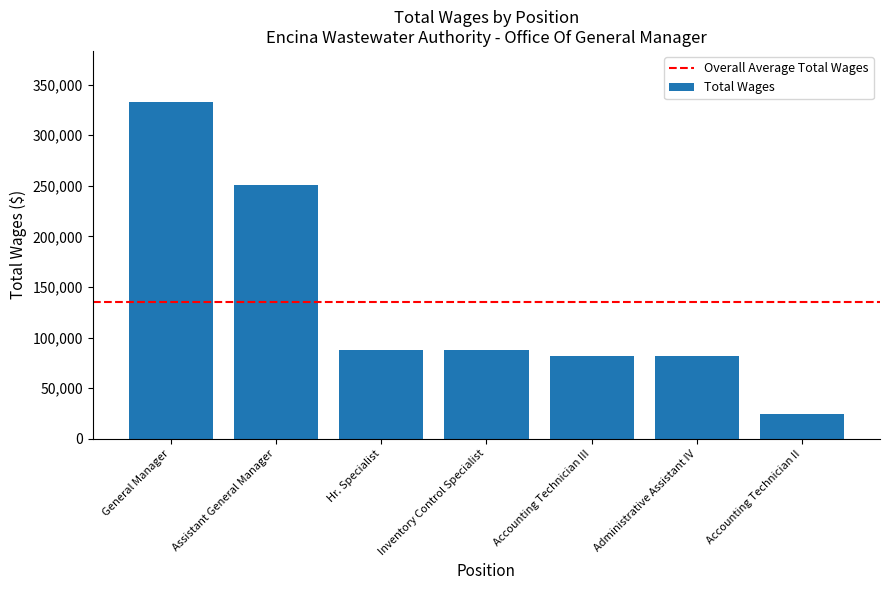

What is the difference between the maximum and minimum values?

308995